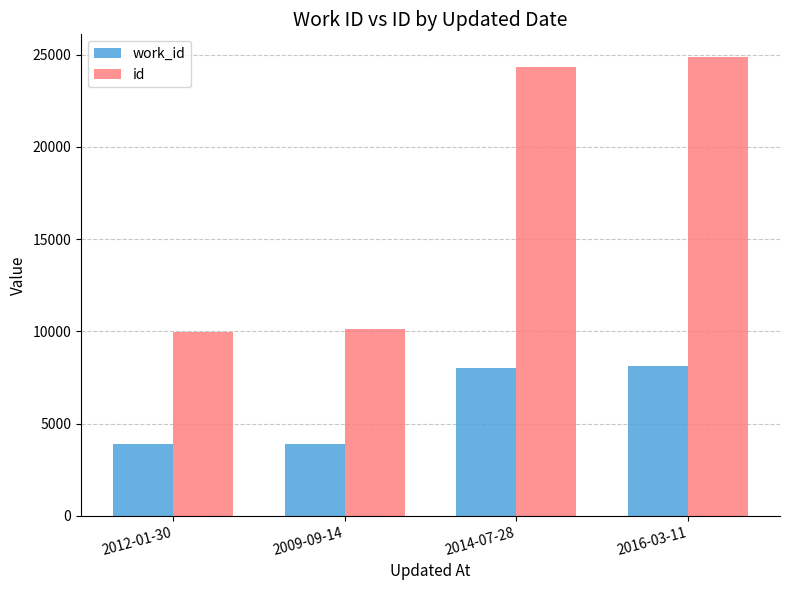

What is the label of the 4th bar from the right?

2012-01-30